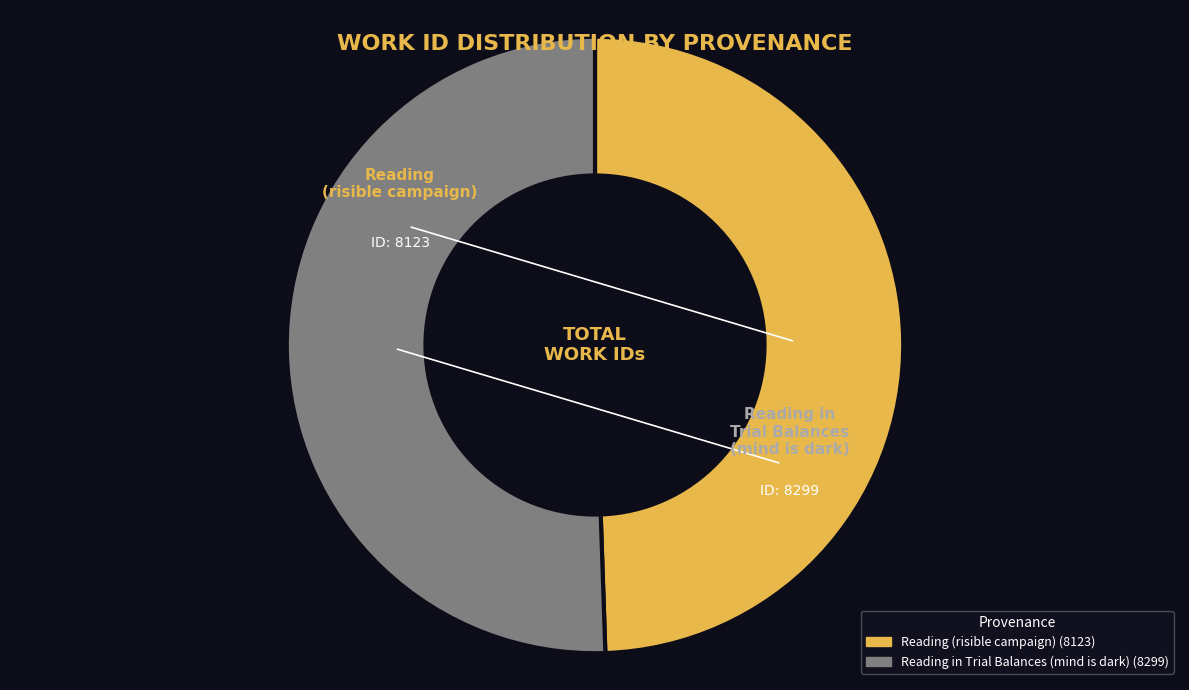

Approximately how many times larger is the value at Reading in Trial Balances (mind is dark) compared to Reading (risible campaign)?

1.0